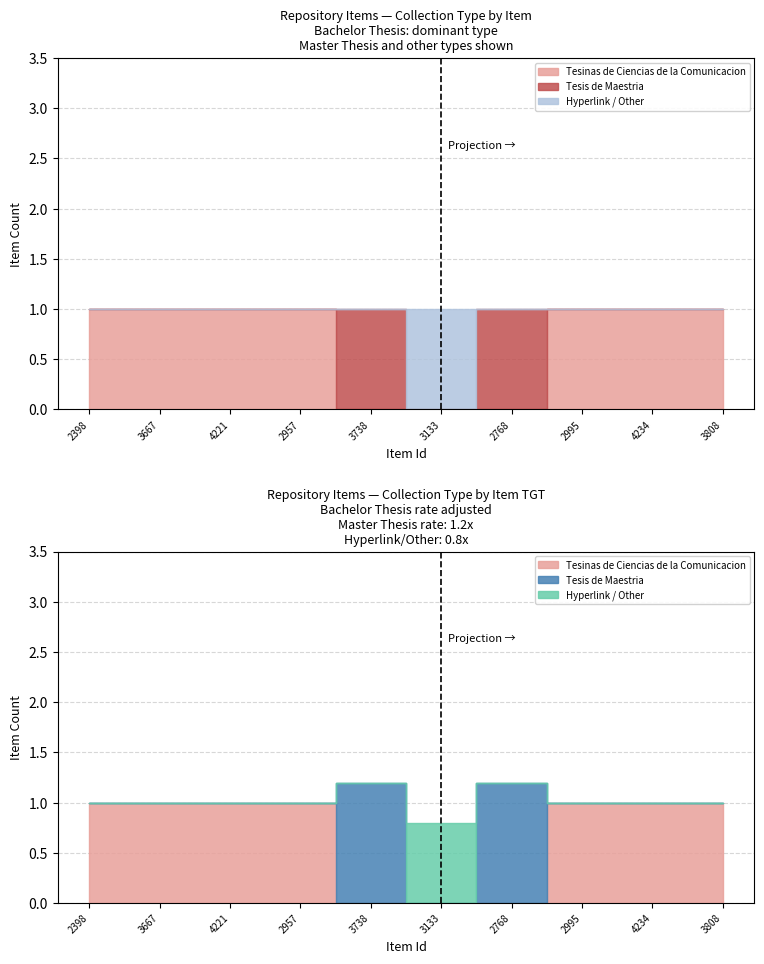

Which has a higher value, 2995 or 4221?

2995